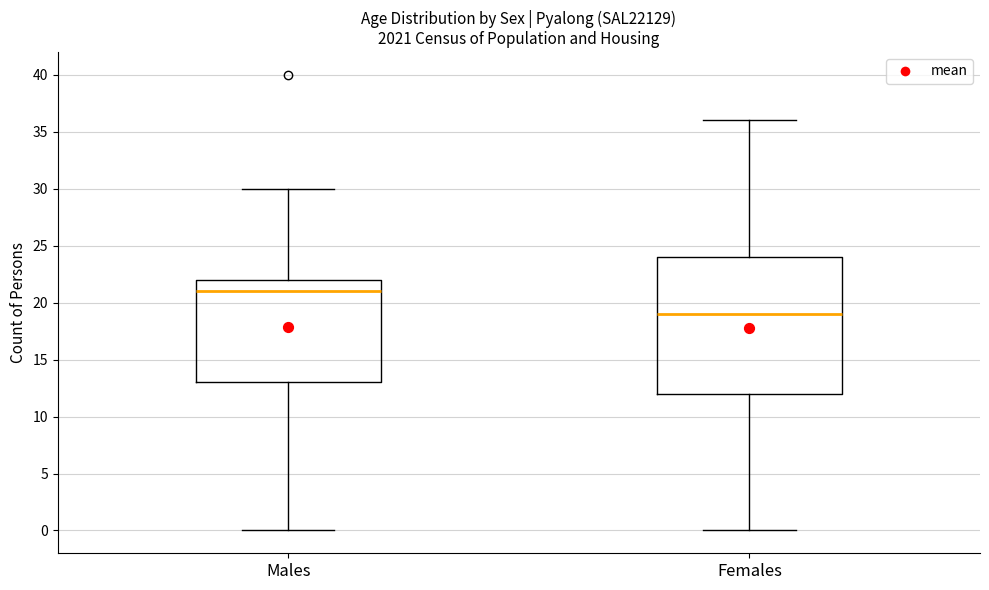

Comparing the boxes themselves (not the whiskers), which one is the tallest?

Females